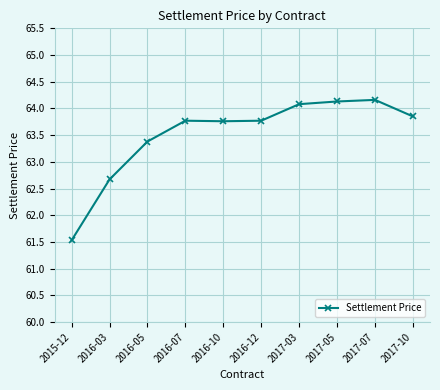

Which has a higher value, 2016-03 or 2017-10?

2017-10